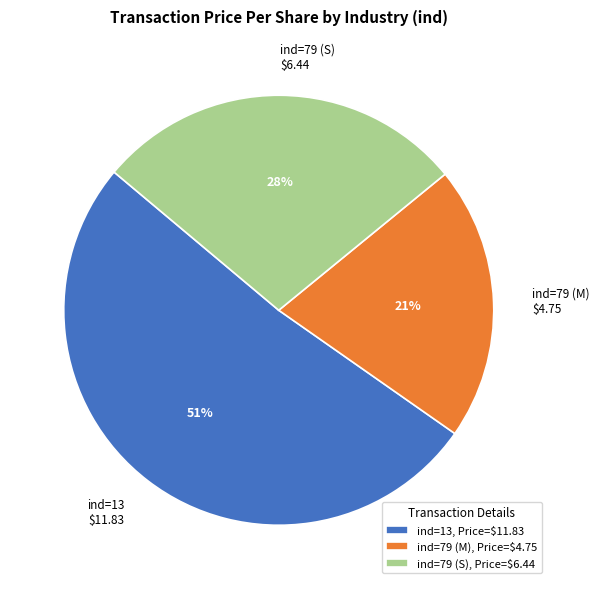

What is the smallest slice in the pie chart?

ind=79 (M), Price=$4.75